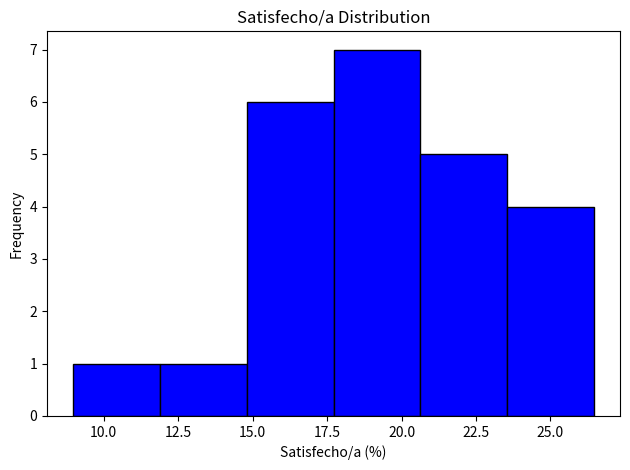

Reading left to right, transcribe this chart: for each bar, give the range it covers on the x-axis and its height. Neither the bar edges nor the heights are printed on the chart, so give them approximately, as read against the axes.

9.0 to 12.0: 1
12.0 to 15.0: 1
15.0 to 17.5: 6
17.5 to 20.5: 7
20.5 to 23.5: 5
23.5 to 26.5: 4